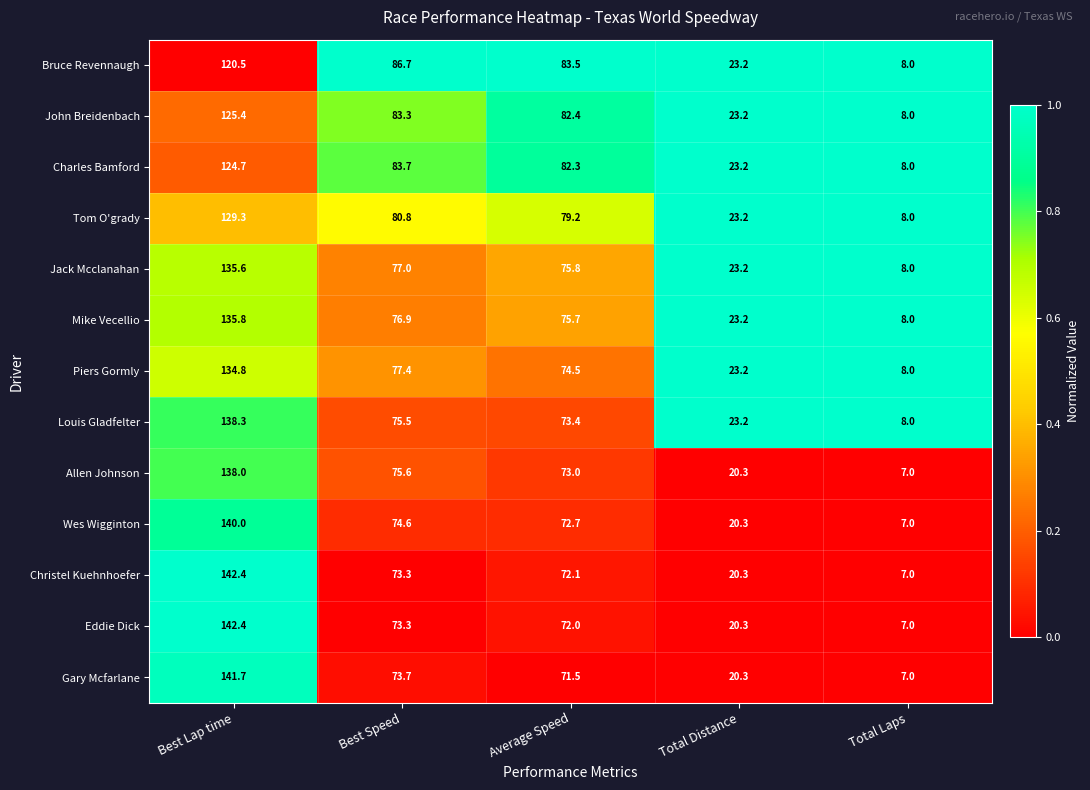

What is the greatest value displayed?

142.4